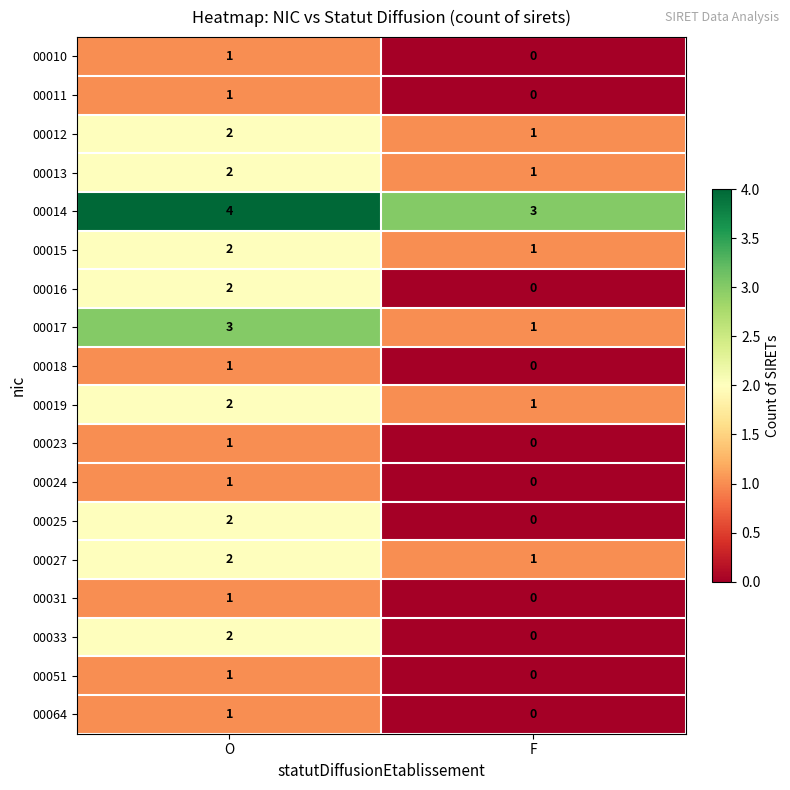

How many categories are shown in the chart?

2